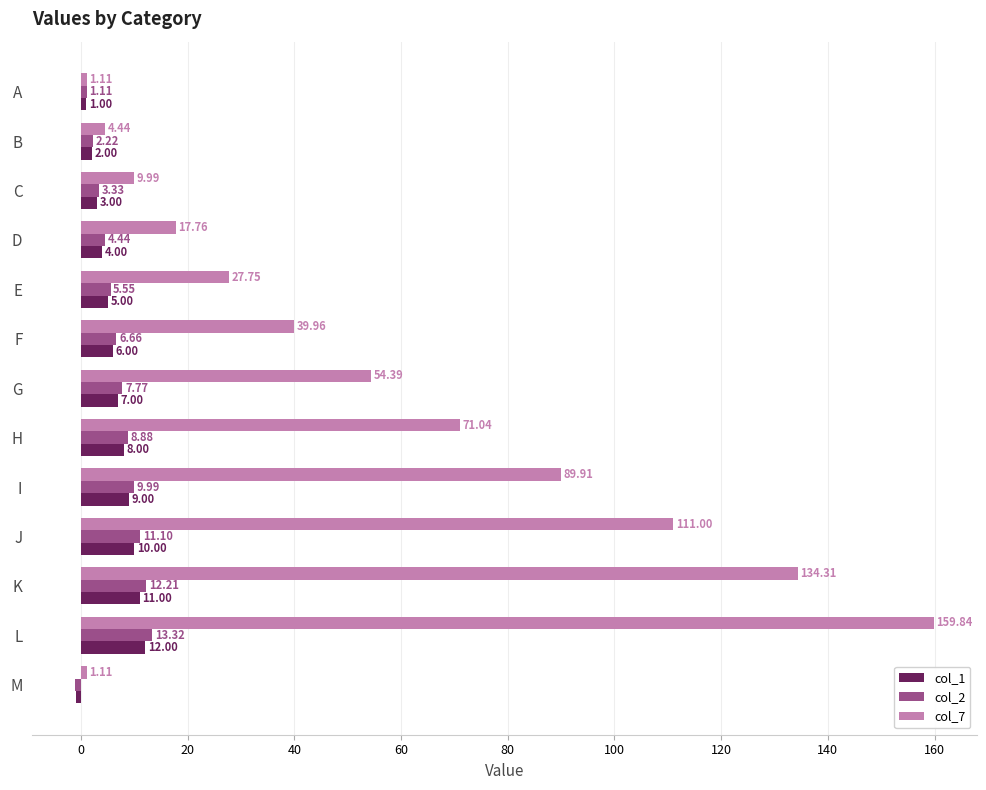

What is the spread (max minus min) of values at L?

147.8